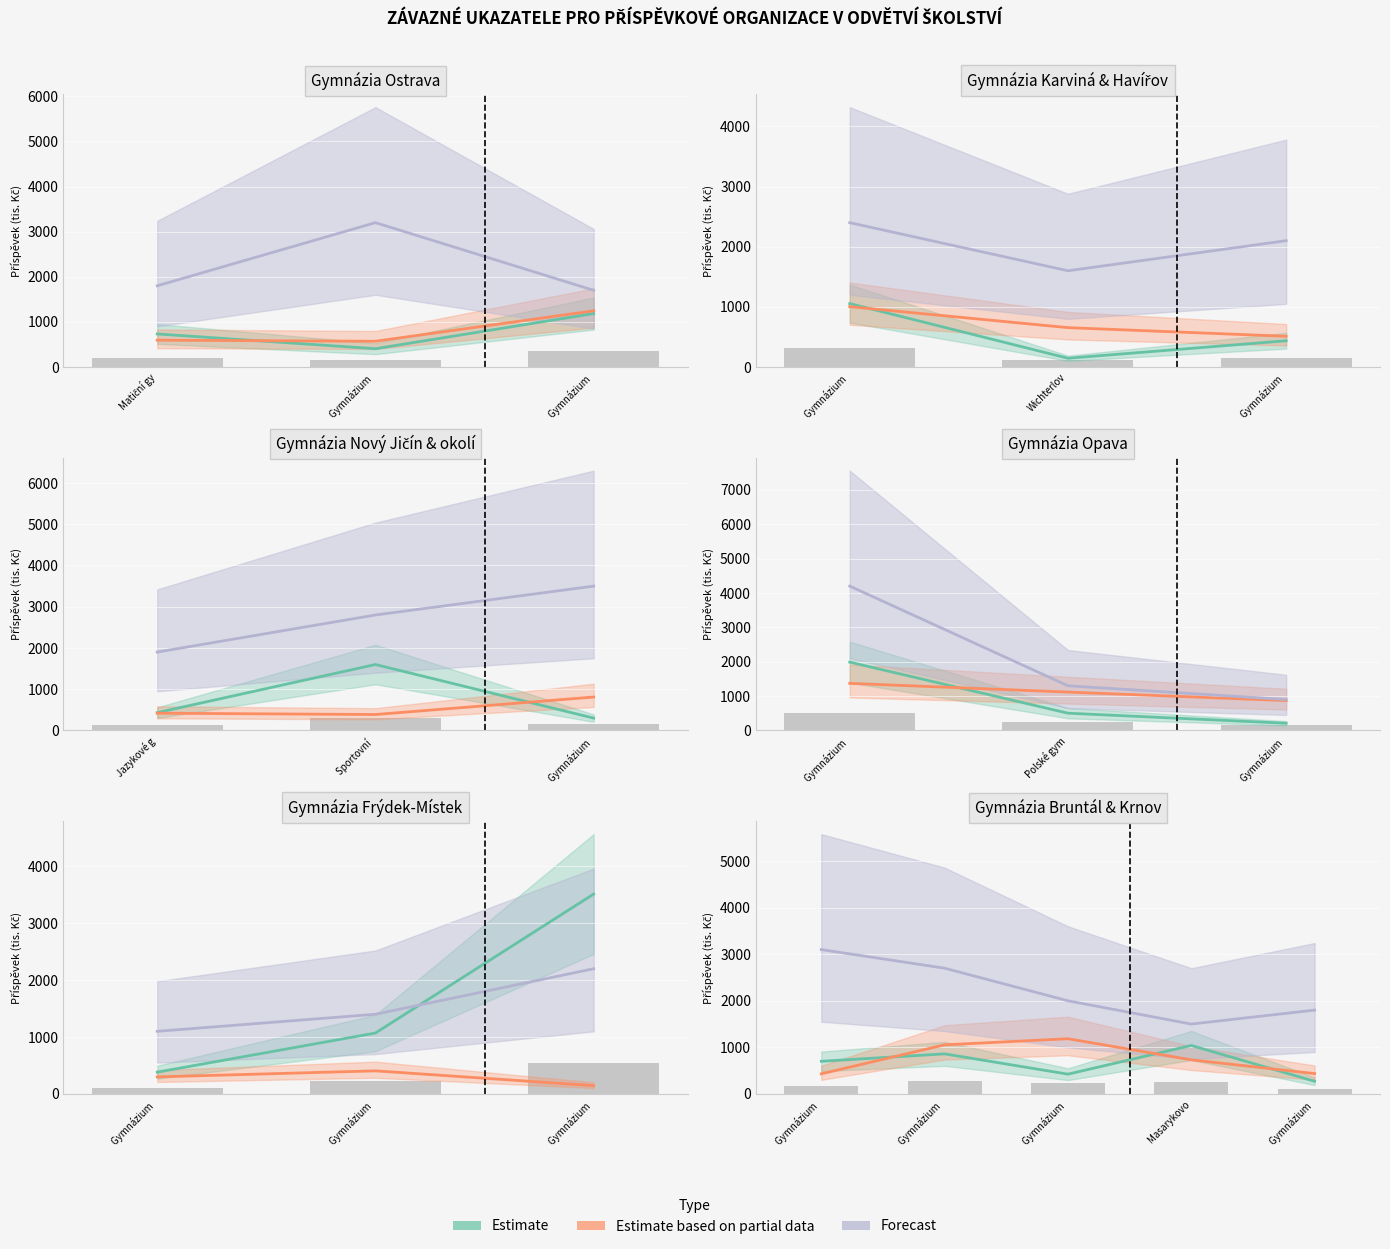

Is it true that Estimate based on partial data equals 1185 at Gymnázium ?

True